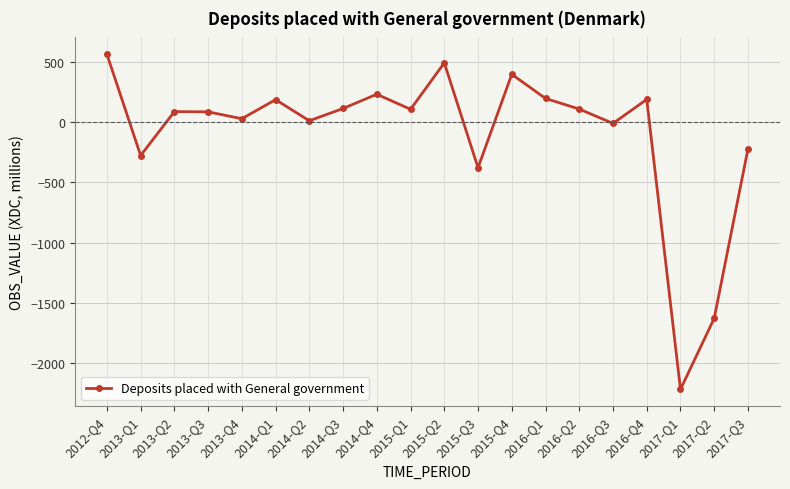

What is the maximum value shown in the chart?

561